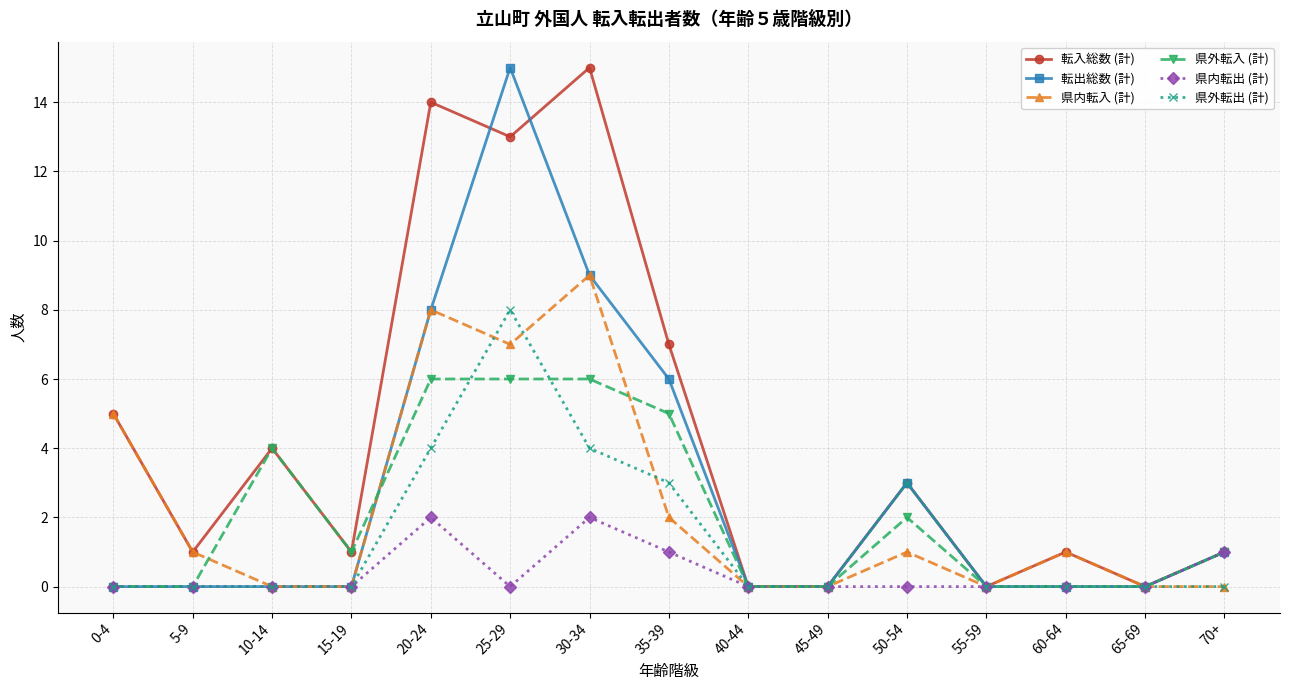

What is the label of the 8th point from the right?

35-39